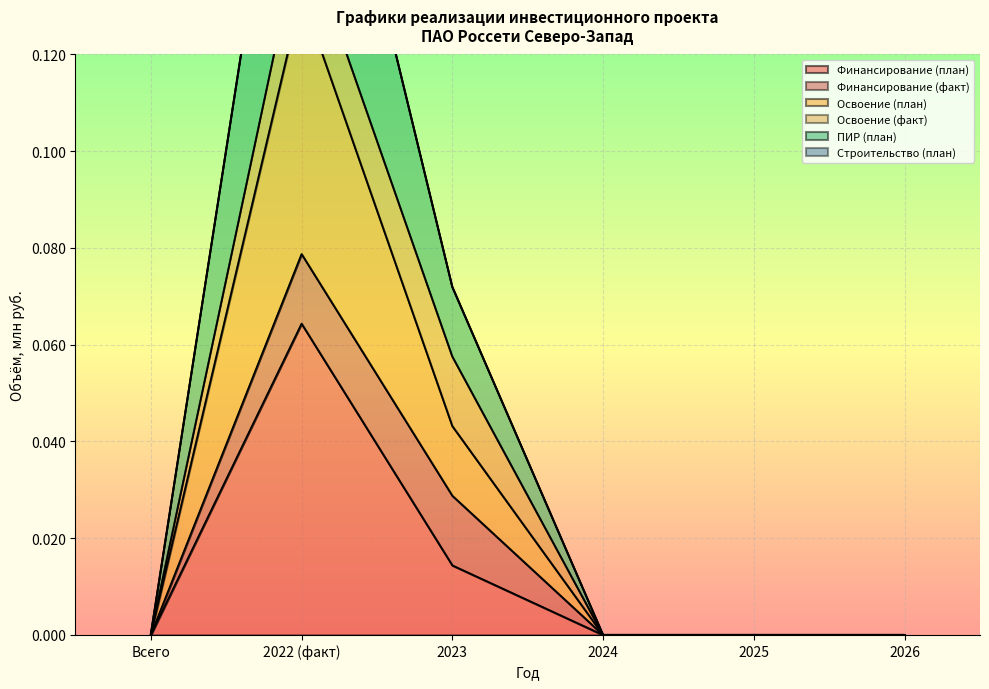

At which label is Освоение (план) closest to 0?

Всего